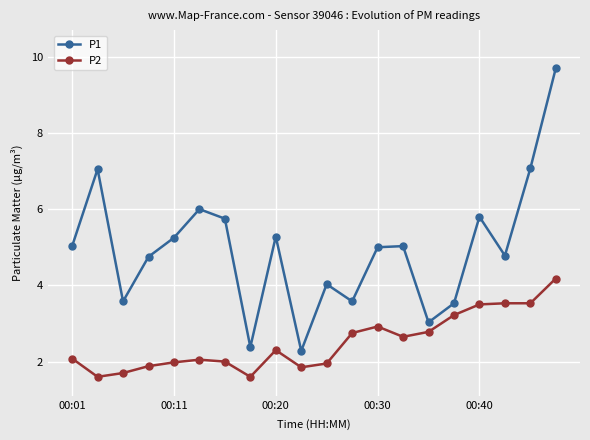

True or false: P2 and P1 intersect in this chart.

False